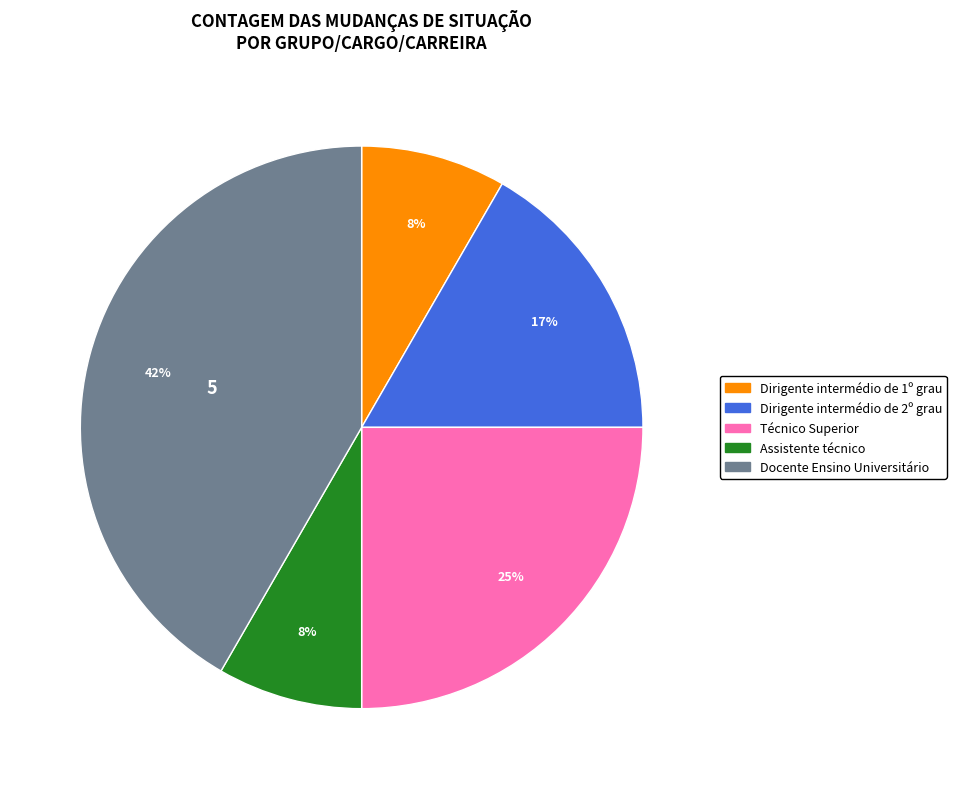

To the nearest percent, what is the average slice percentage?

20%